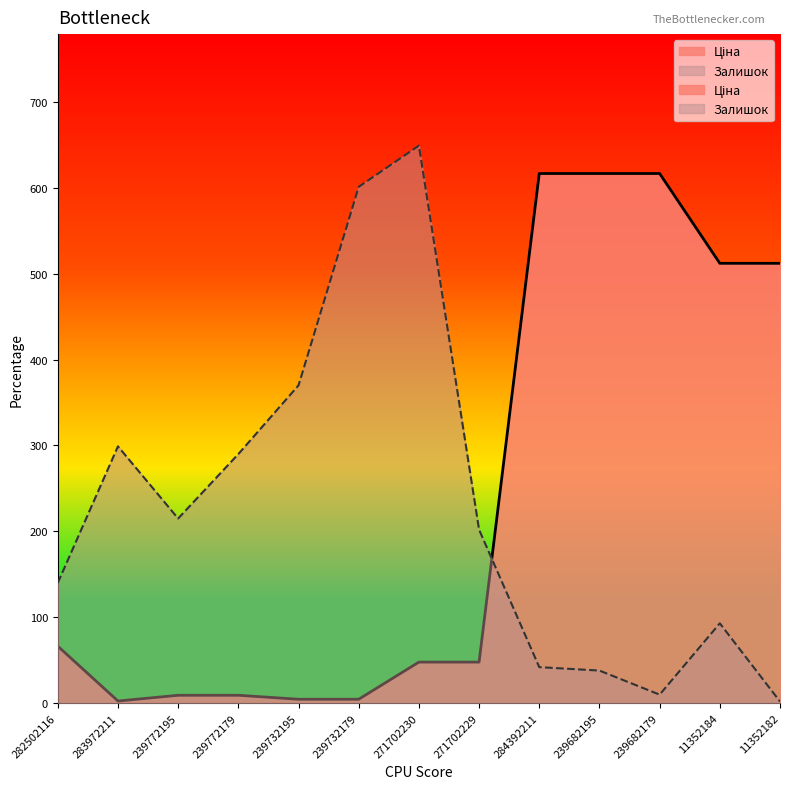

At which label does Ціна reach its minimum?

283972211